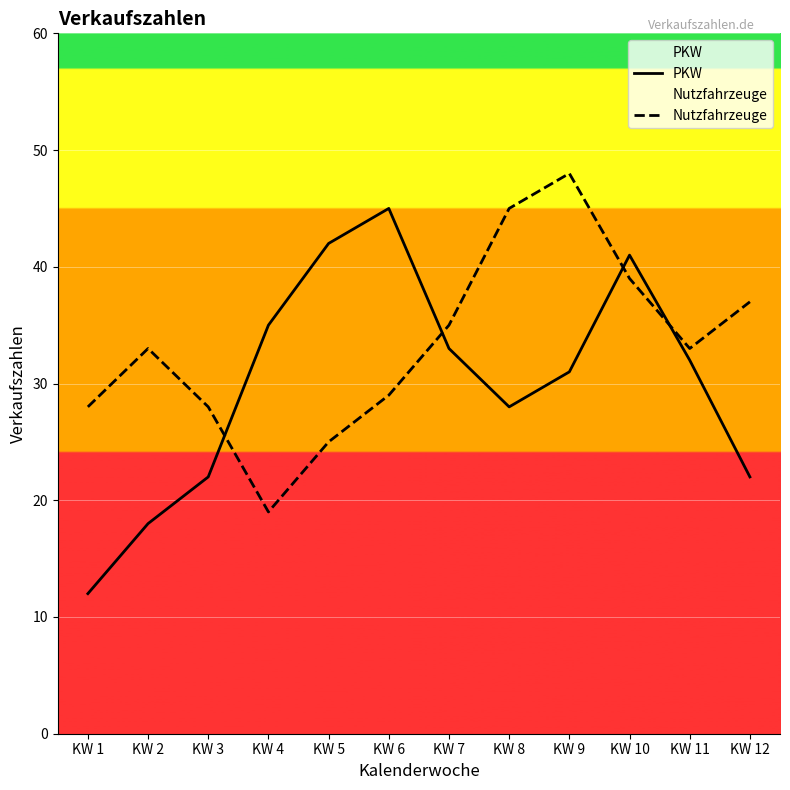

Count the number of categories in the chart.

12